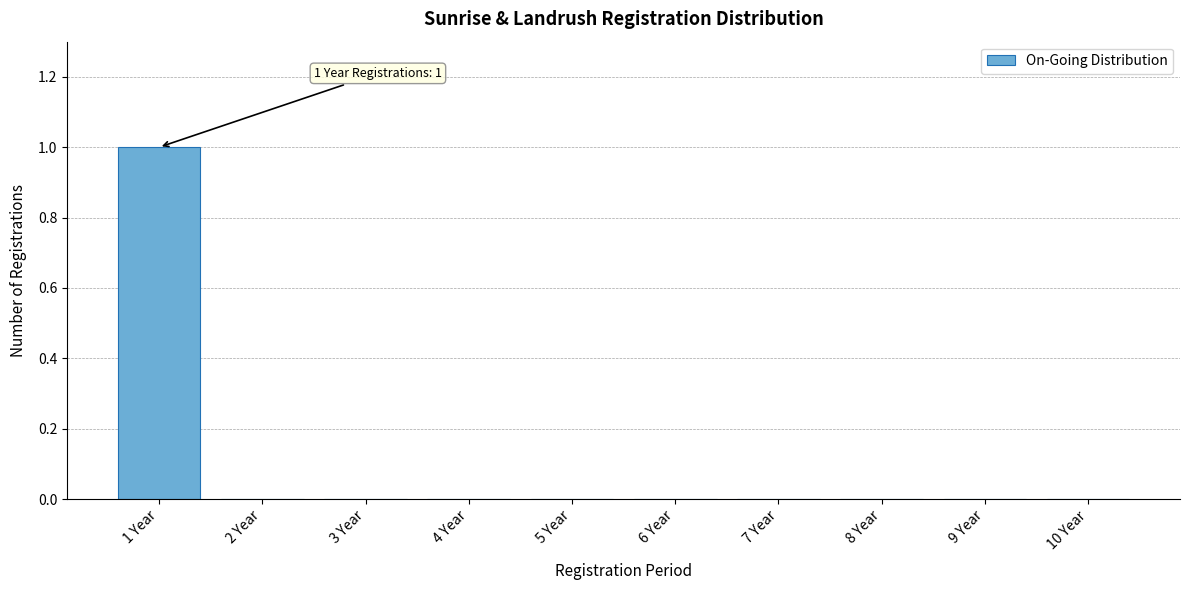

Reading left to right, list all the values displayed in this chart.

1 Year=1	2 Year=0	3 Year=0	4 Year=0	5 Year=0	6 Year=0	7 Year=0	8 Year=0	9 Year=0	10 Year=0